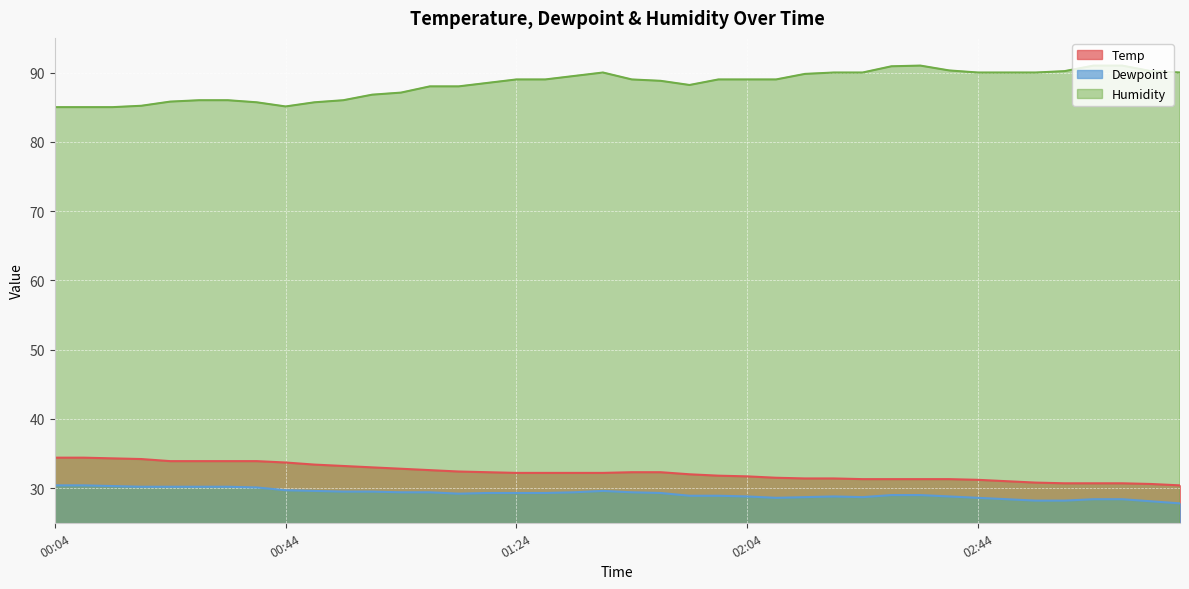

What is the label of the 26th point from the left?

02:09